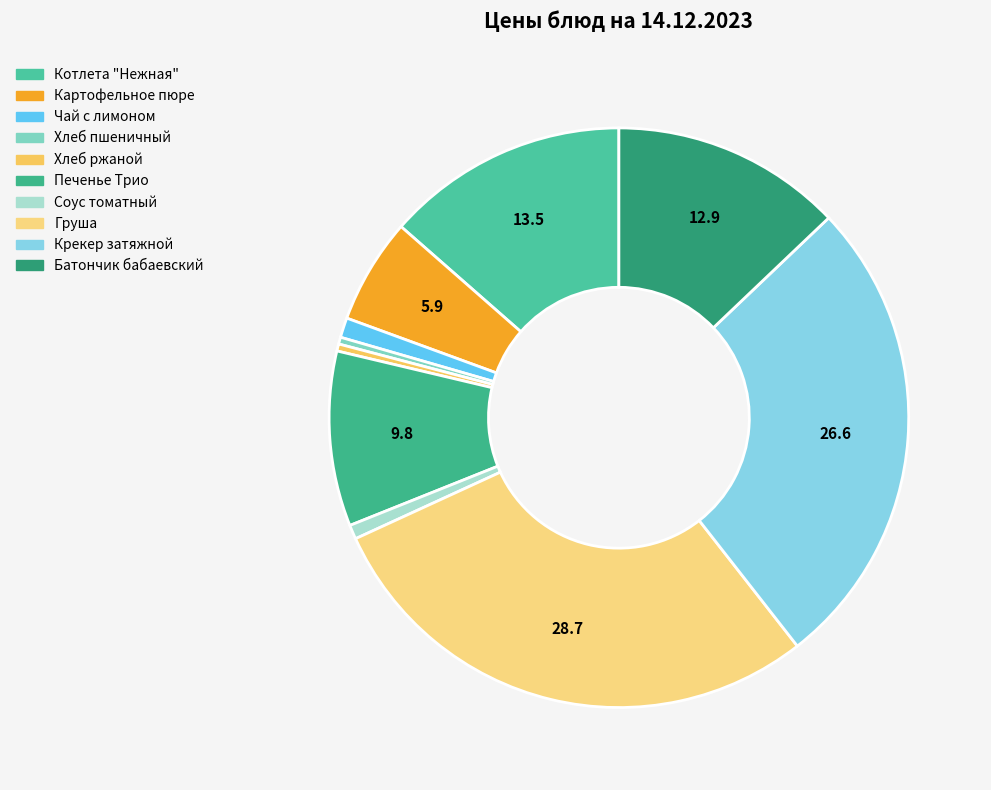

To the nearest percent, what is the difference between the largest and smallest slice percentages?

28%